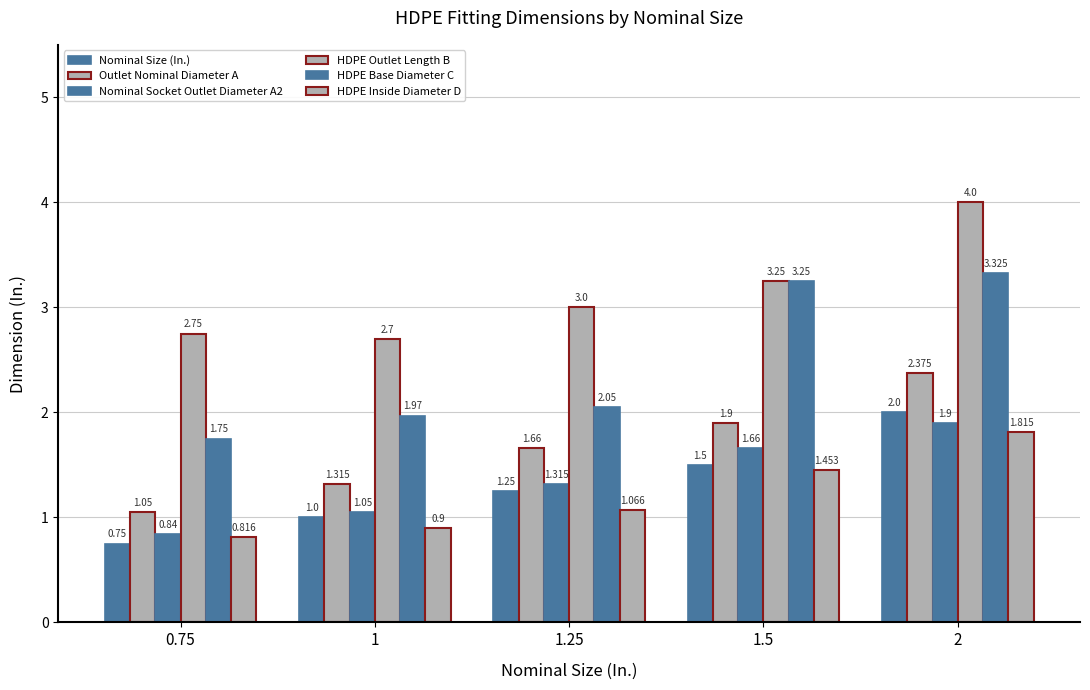

What is the label of the 5th bar from the left?

2